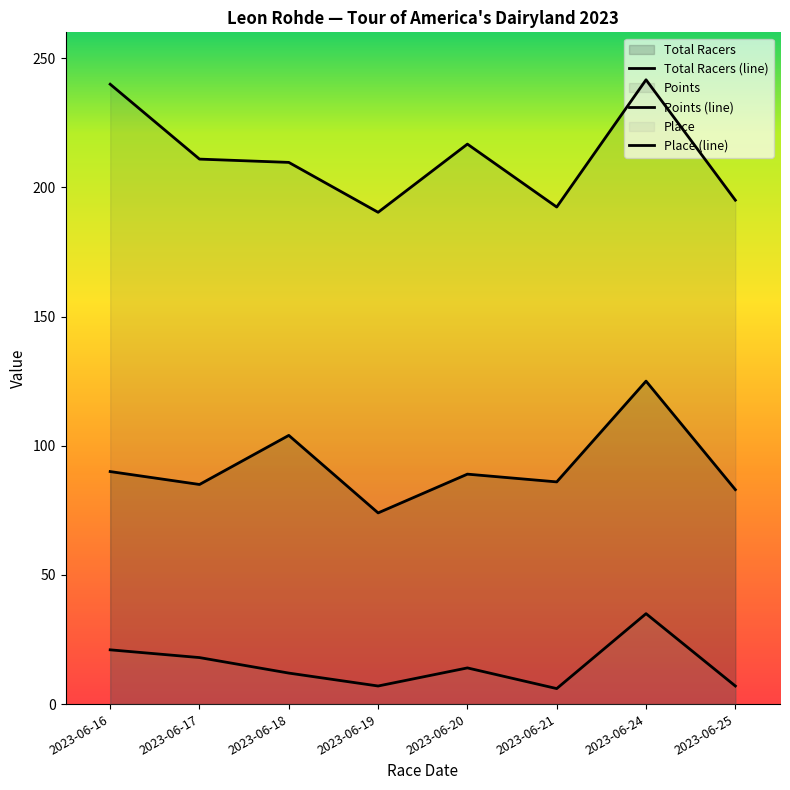

Which series has the largest range (max minus min)?

Points